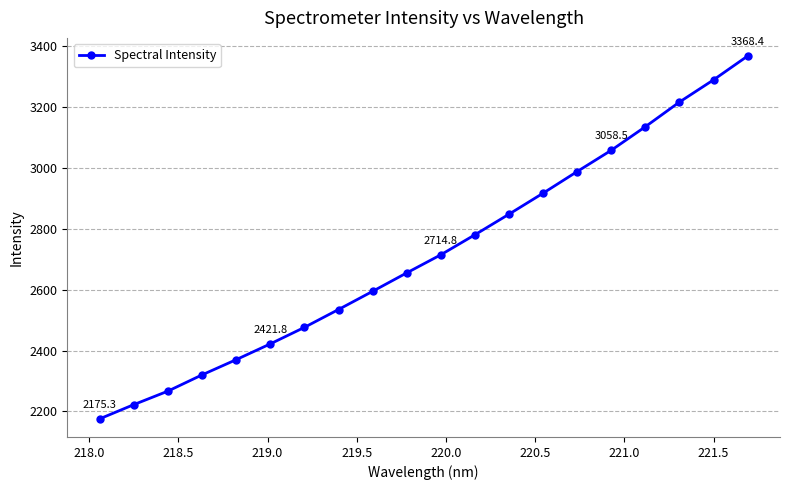

What is the smallest value displayed?

2175.3